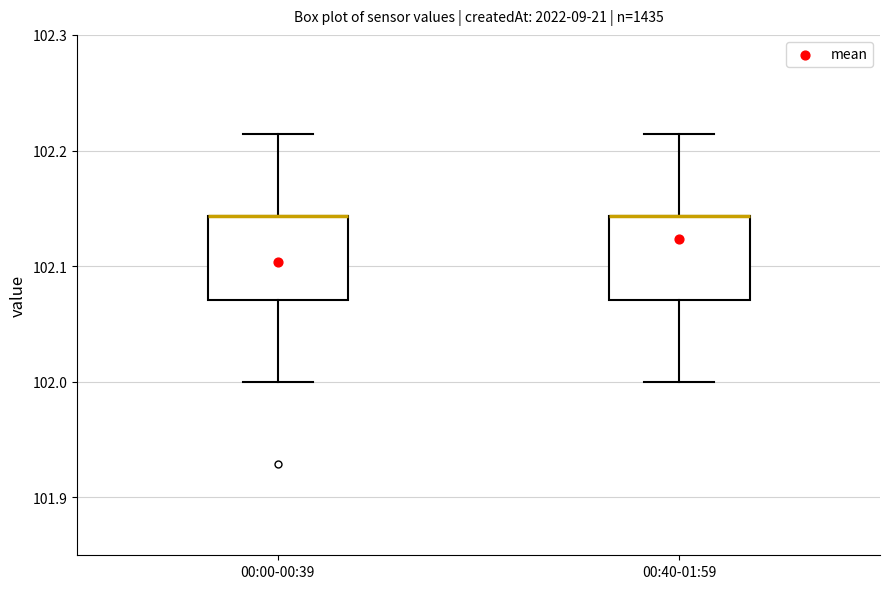

Where does the upper whisker of the box for 00:40-01:59 end on the y-axis? The values are not printed on the chart, so give them approximately, as read against the axis.

102.21